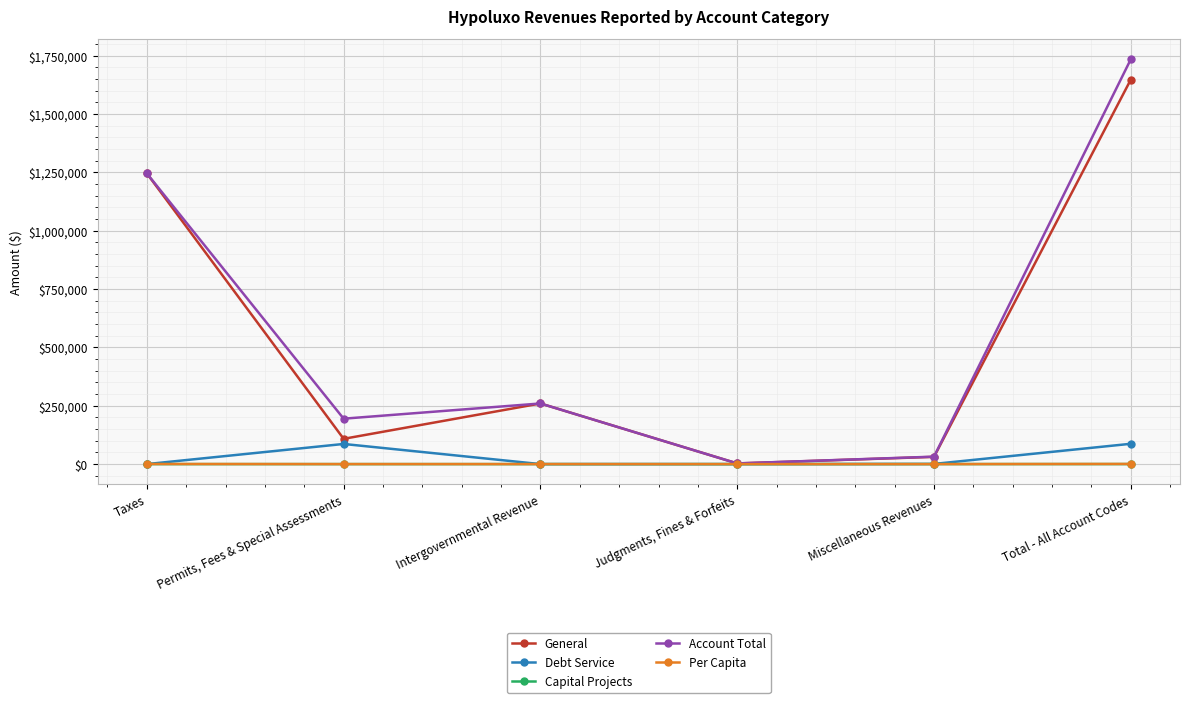

The Account Total series shows 1735252.0 at Total - All Account Codes. True or false?

True